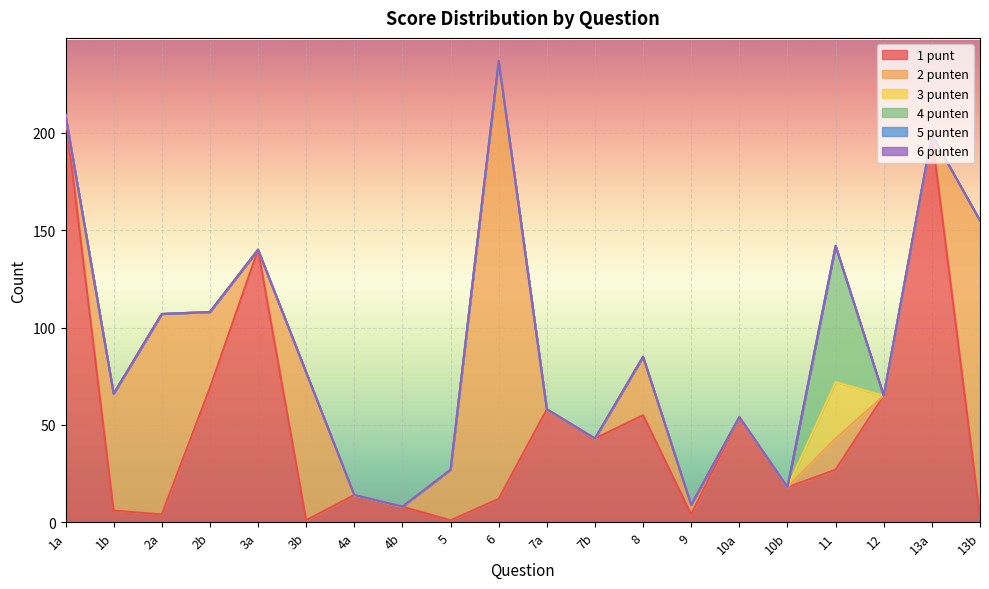

True or false: 4 punten has a value of 0 at 2a.

True